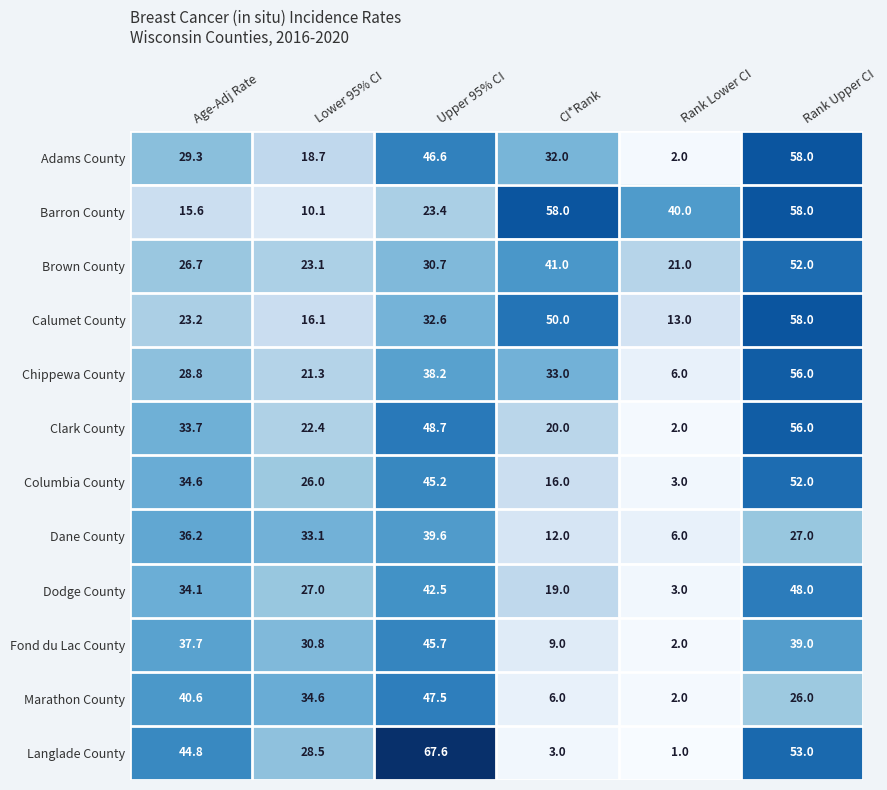

At how many categories does at least one series exceed 32?

6